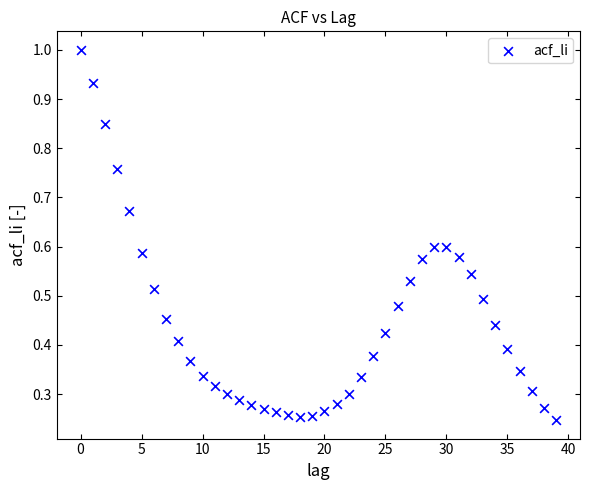

How many data points are displayed?

40